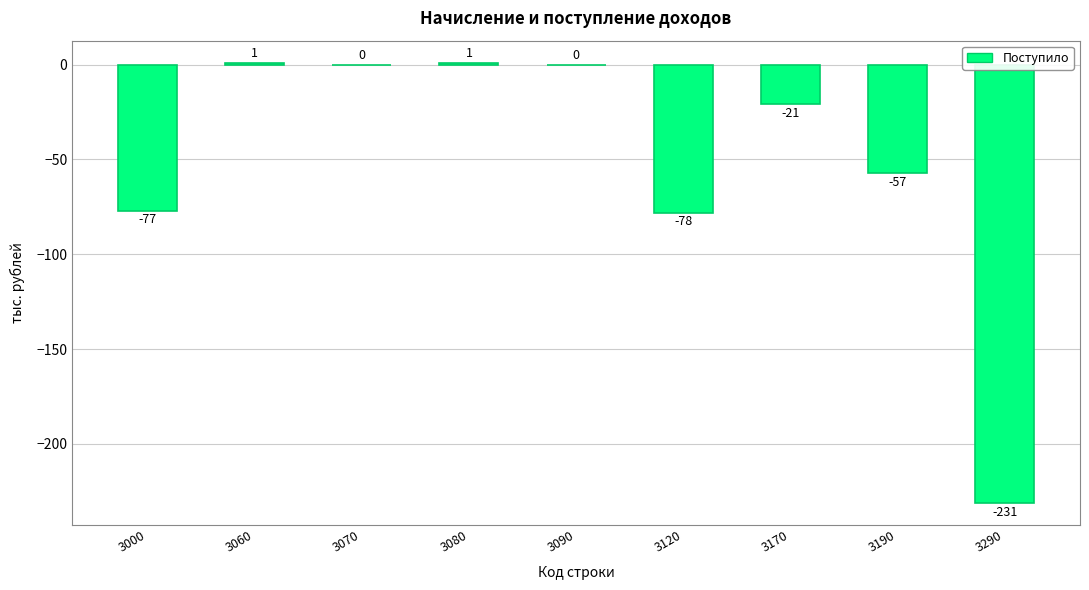

Is it true that the value at 3090 is 0?

True